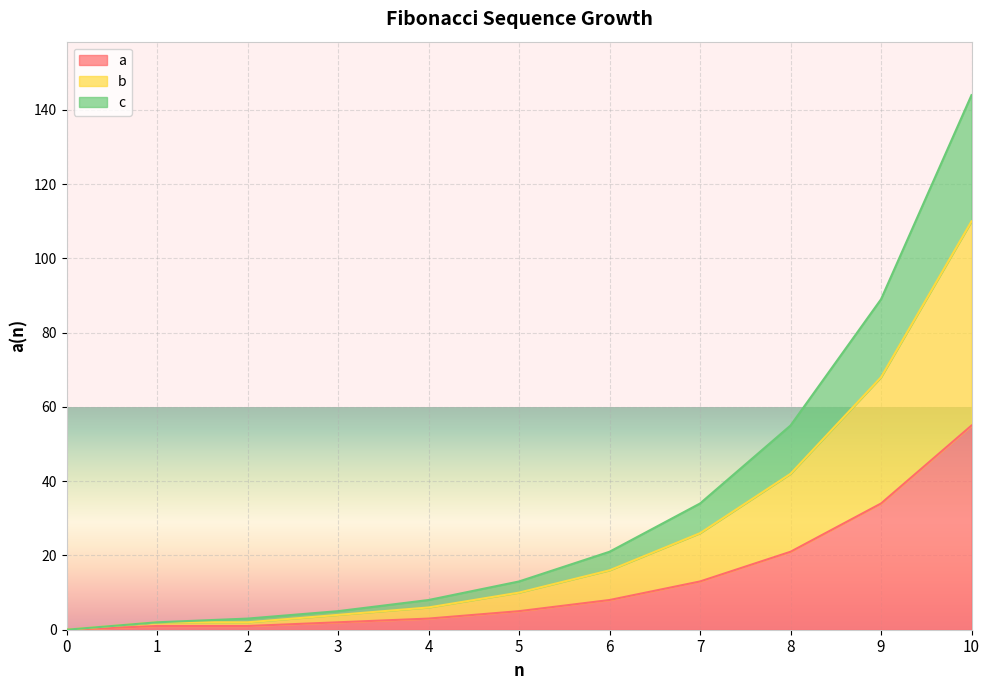

True or false: c and b intersect in this chart.

False